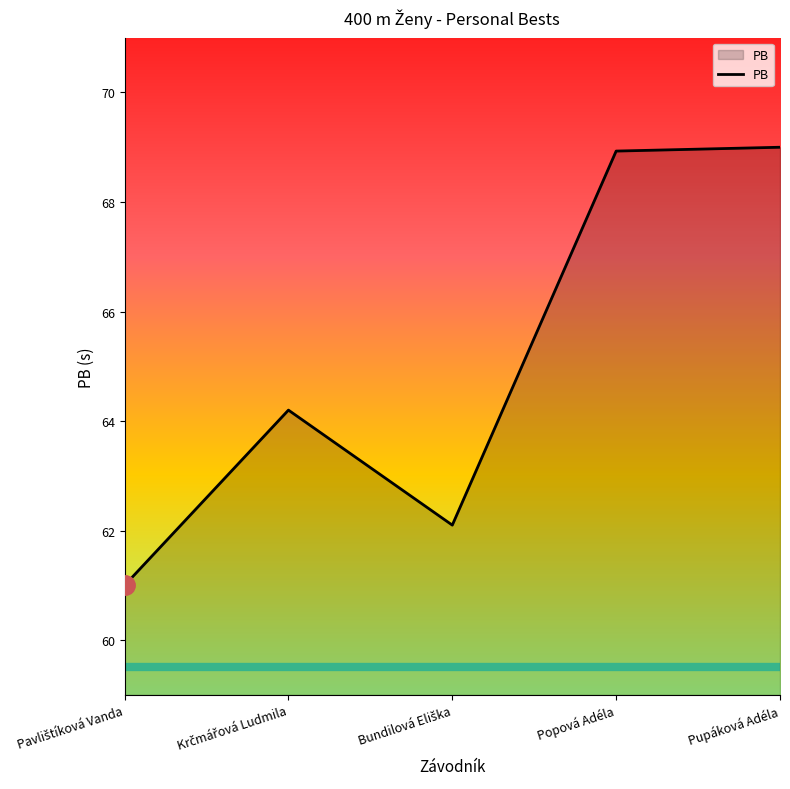

The chart shows a value of 68.9 at Popová Adéla. True or false?

True